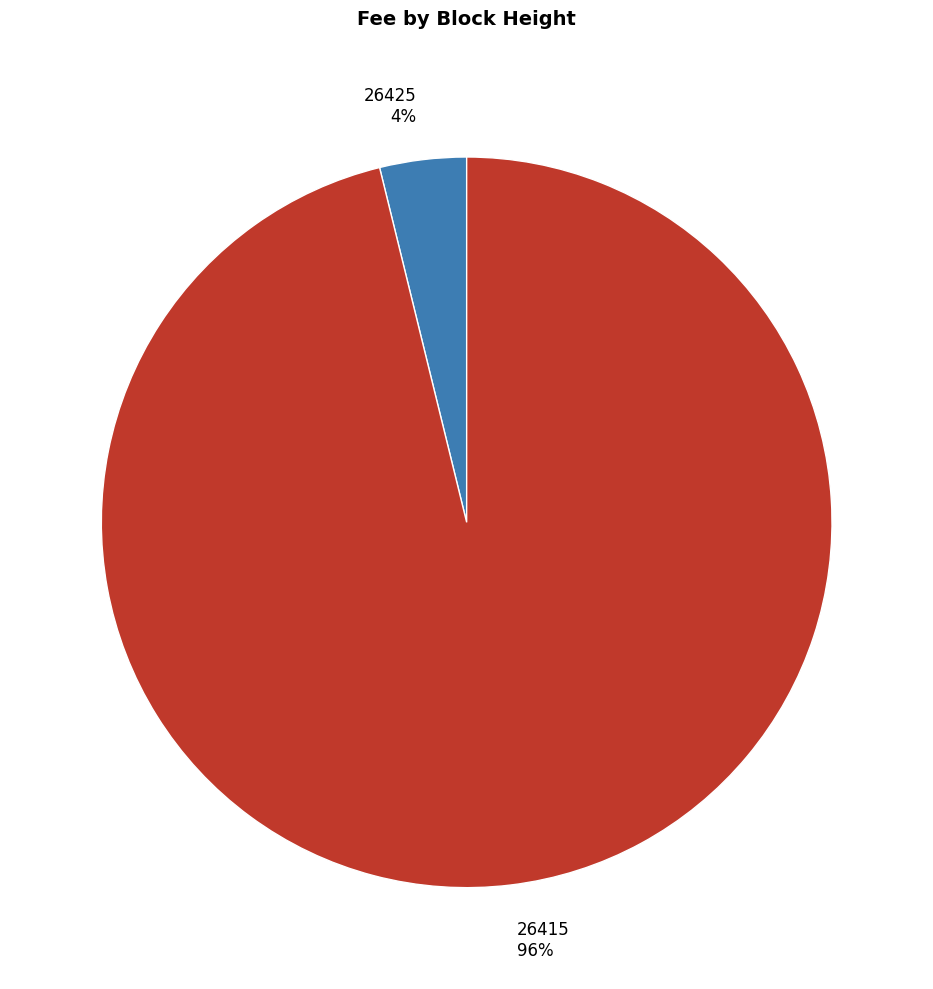

How many slices are in this pie chart?

2